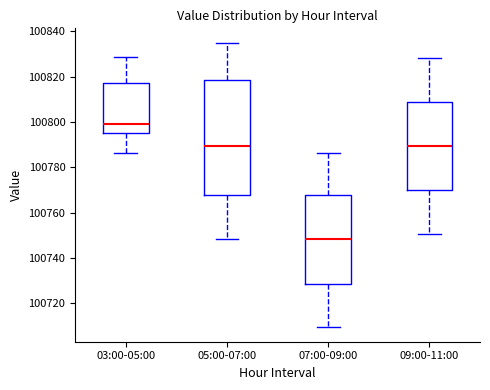

Which box is the tallest, from its lower edge to its upper edge?

05:00-07:00